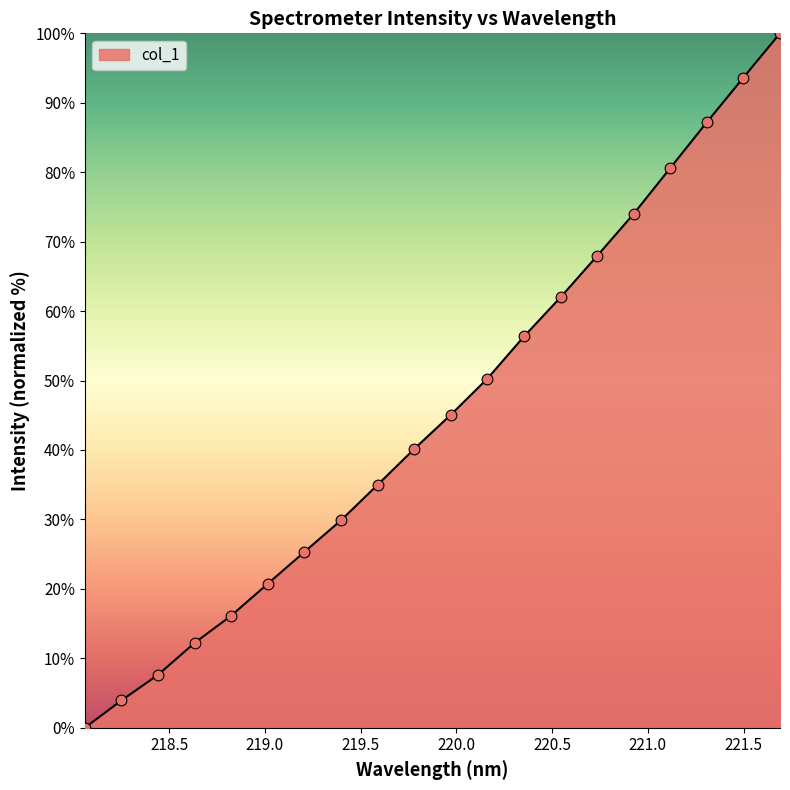

What is the difference between the maximum and minimum values?

100.0